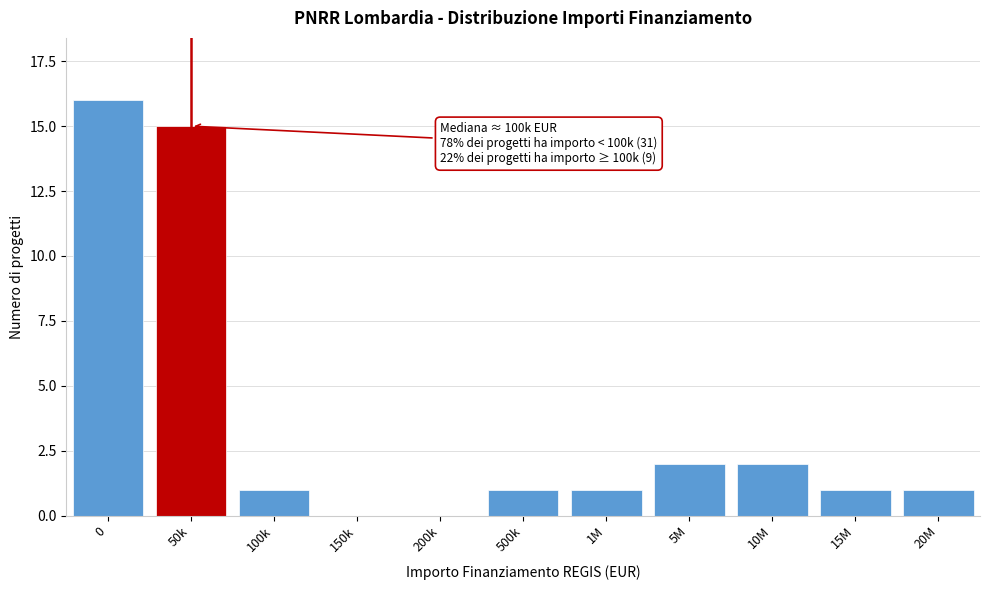

Reading left to right, transcribe all the data shown in this chart.

0=16	50k=15	100k=1	150k=0	200k=0	500k=1	1M=1	5M=2	10M=2	15M=1	20M=1